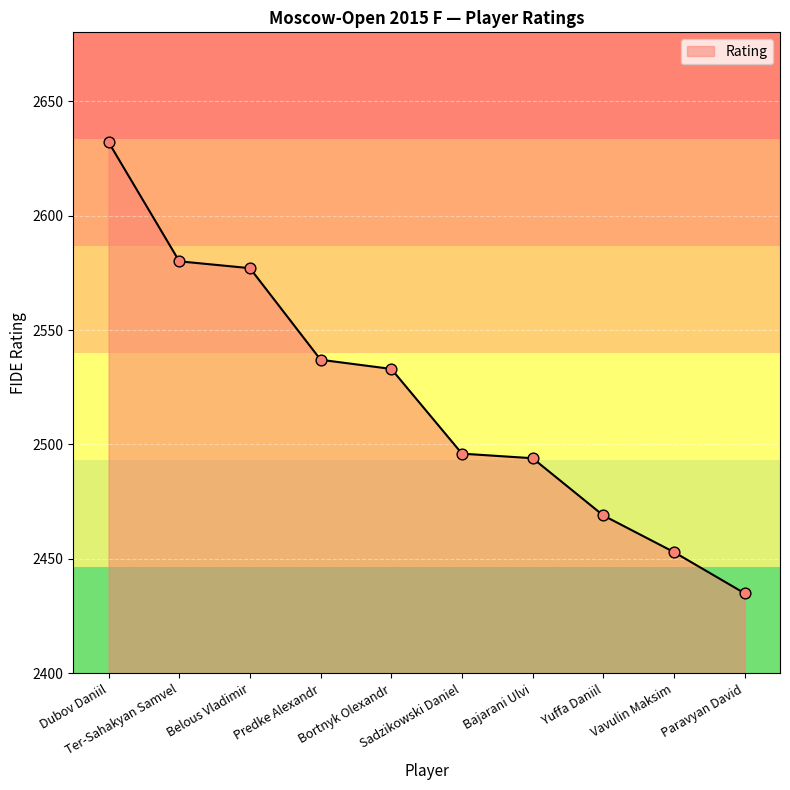

What is the change in value from Ter-Sahakyan Samvel to Bortnyk Olexandr?

-47